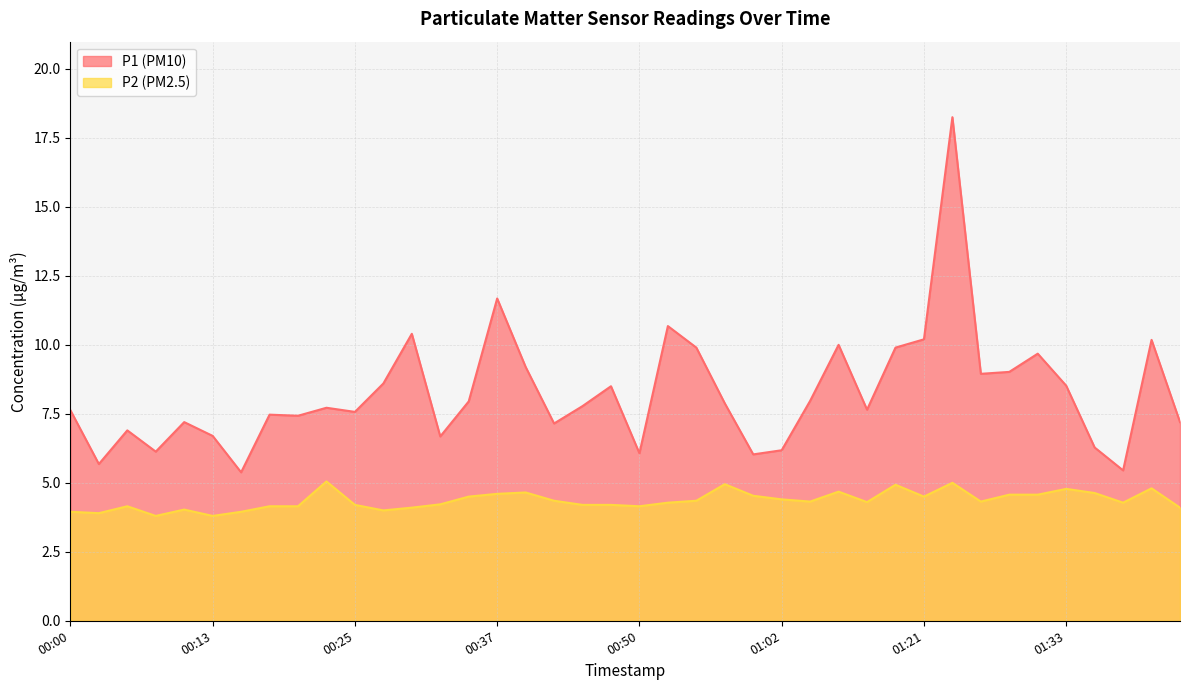

Reading left to right, what are all the values shown in this chart?

P1: 7.6	5.7	6.9	6.1	7.2	6.7	5.4	7.5	7.4	7.7	7.6	8.6	10.4	6.7	8.0	11.7	9.2	7.2	7.8	8.5	6.1	10.7	9.9	7.9	6.0	6.2	8.0	10.0	7.7	9.9	10.2	18.2	8.9	9.0	9.7	8.5	6.3	5.5	10.2	7.2
P2: 4.0	3.9	4.2	3.8	4.0	3.8	4.0	4.2	4.2	5.0	4.2	4.0	4.1	4.2	4.5	4.6	4.7	4.3	4.2	4.2	4.2	4.3	4.3	5.0	4.5	4.4	4.3	4.7	4.3	4.9	4.5	5.0	4.3	4.6	4.6	4.8	4.6	4.3	4.8	4.1